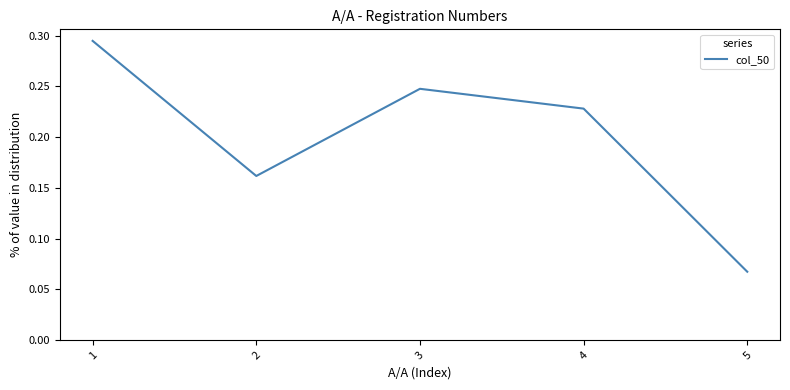

At which label is the value closest to 0?

5